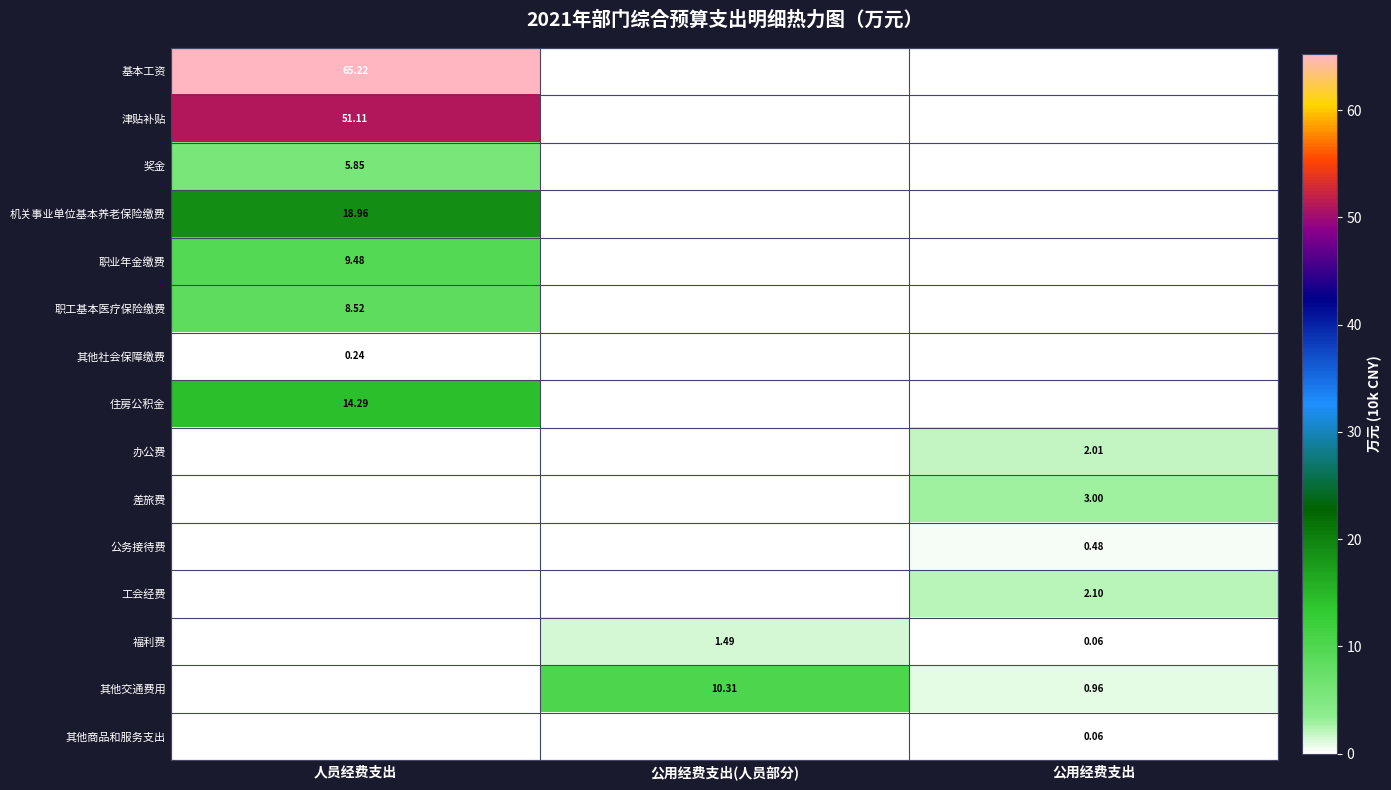

Is the value of 奖金 at 人员经费支出 greater than the value of 差旅费 at 公用经费支出?

Yes